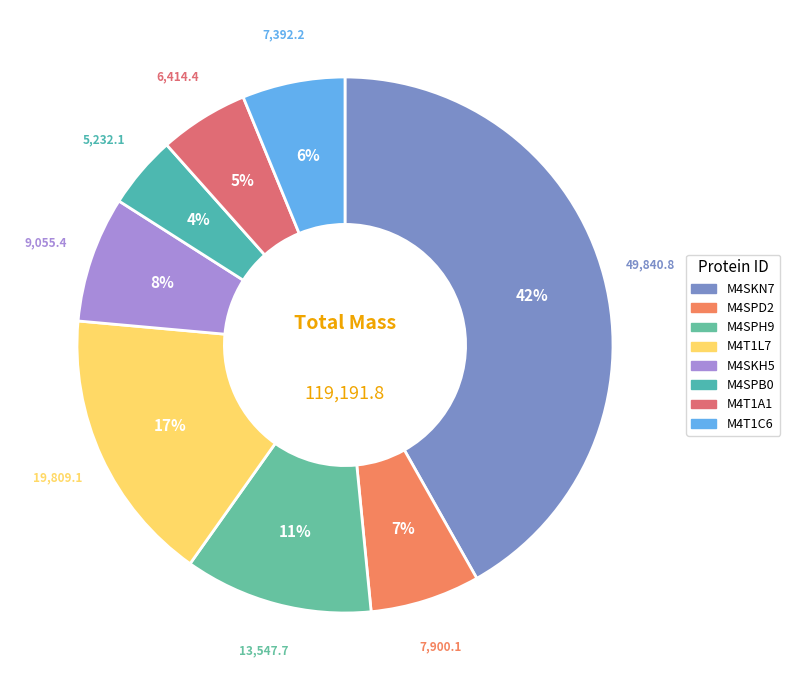

To the nearest percent, what is the difference between the largest and smallest slice percentages?

37%